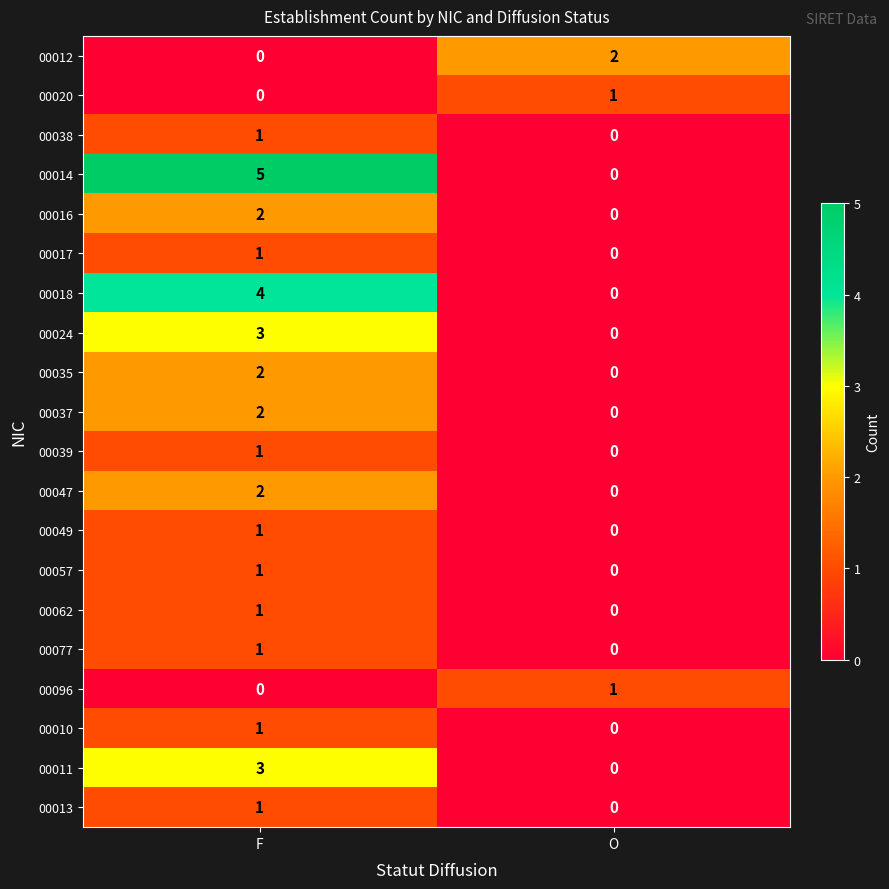

What is the spread (max minus min) of values at F?

5